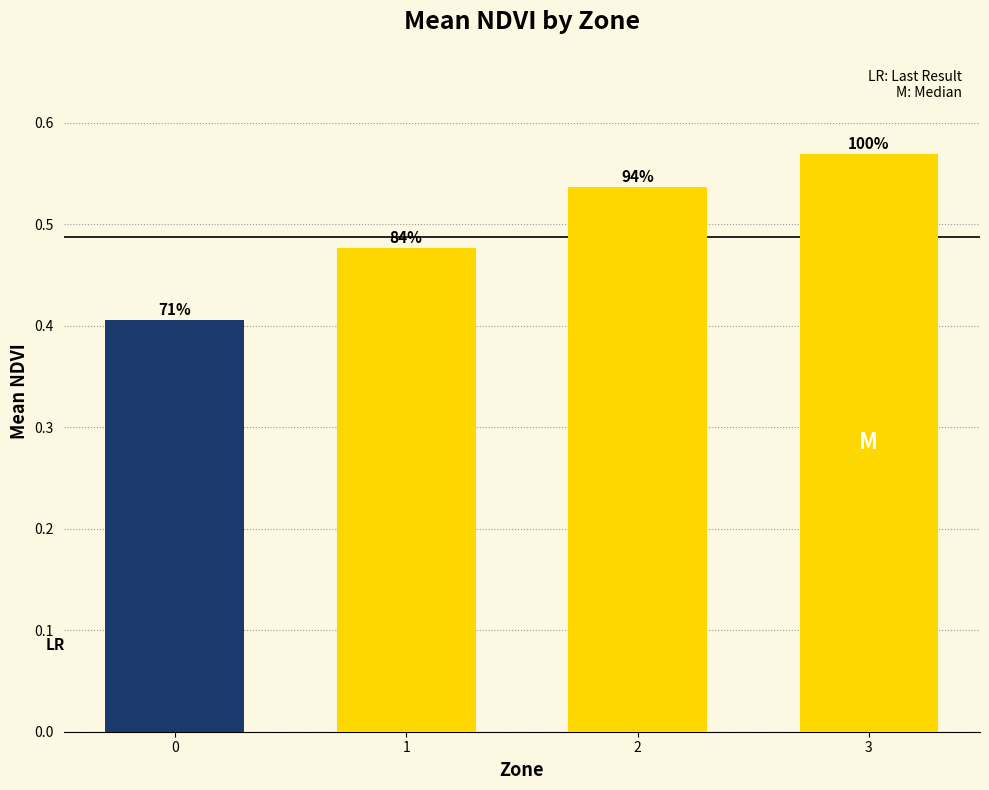

Are the bars grouped side by side (vs. stacked)?

No